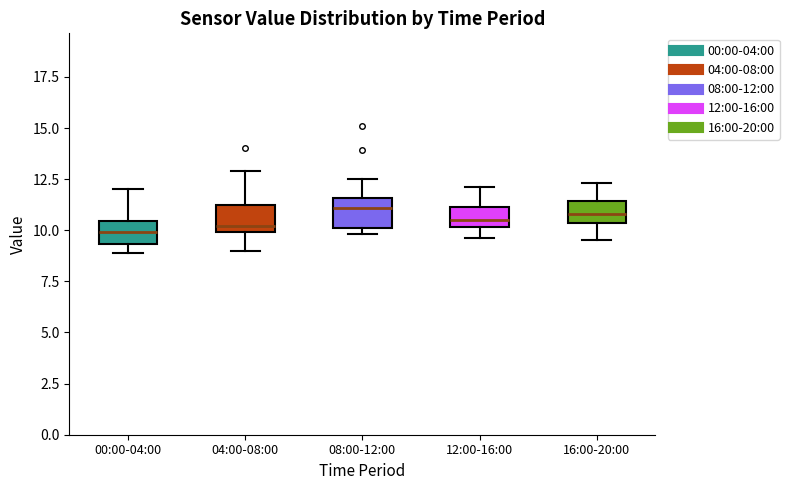

Reading left to right, transcribe this box plot: for each box, give where its median line is, the range the box spans, and where its two whiskers end, as read against the y-axis. The values are not printed on the chart, so give them approximately, as read against the axis.

00:00-04:00: median 10.0, box 9.5 to 10.5, whiskers 9.0 to 12.0
04:00-08:00: median 10.0 (just above the box's lower edge), box 10.0 to 11.5, whiskers 9.0 to 13.0
08:00-12:00: median 11.0, box 10.0 to 11.5, whiskers 10.0 (just below the box's lower edge) to 12.5
12:00-16:00: median 10.5, box 10.0 to 11.0, whiskers 9.5 to 12.0
16:00-20:00: median 11.0, box 10.5 to 11.5, whiskers 9.5 to 12.5